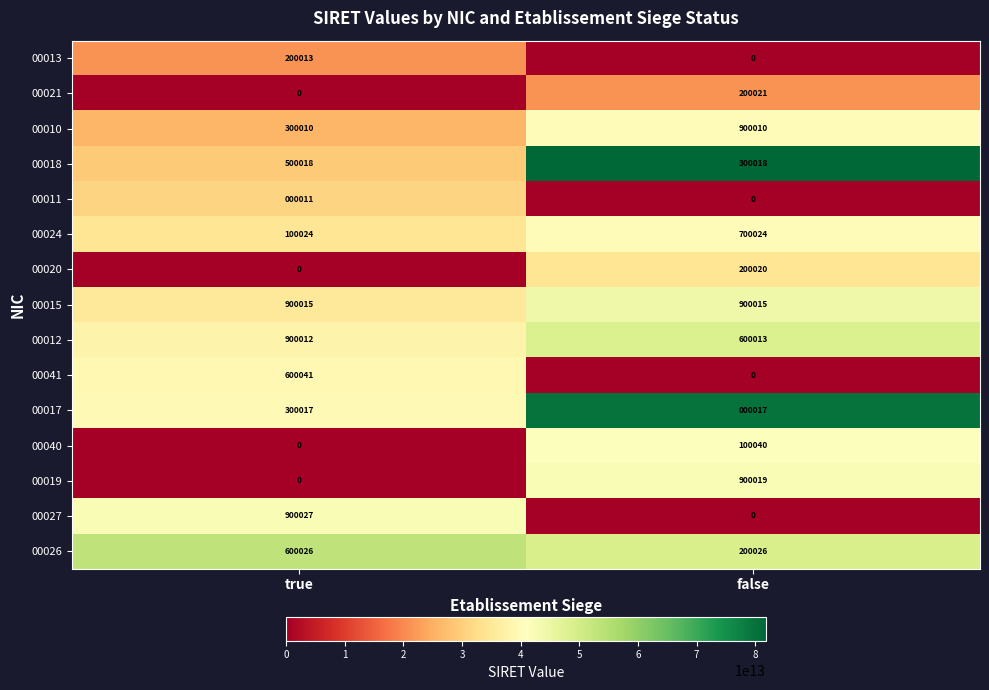

How many data points does each series have?

2